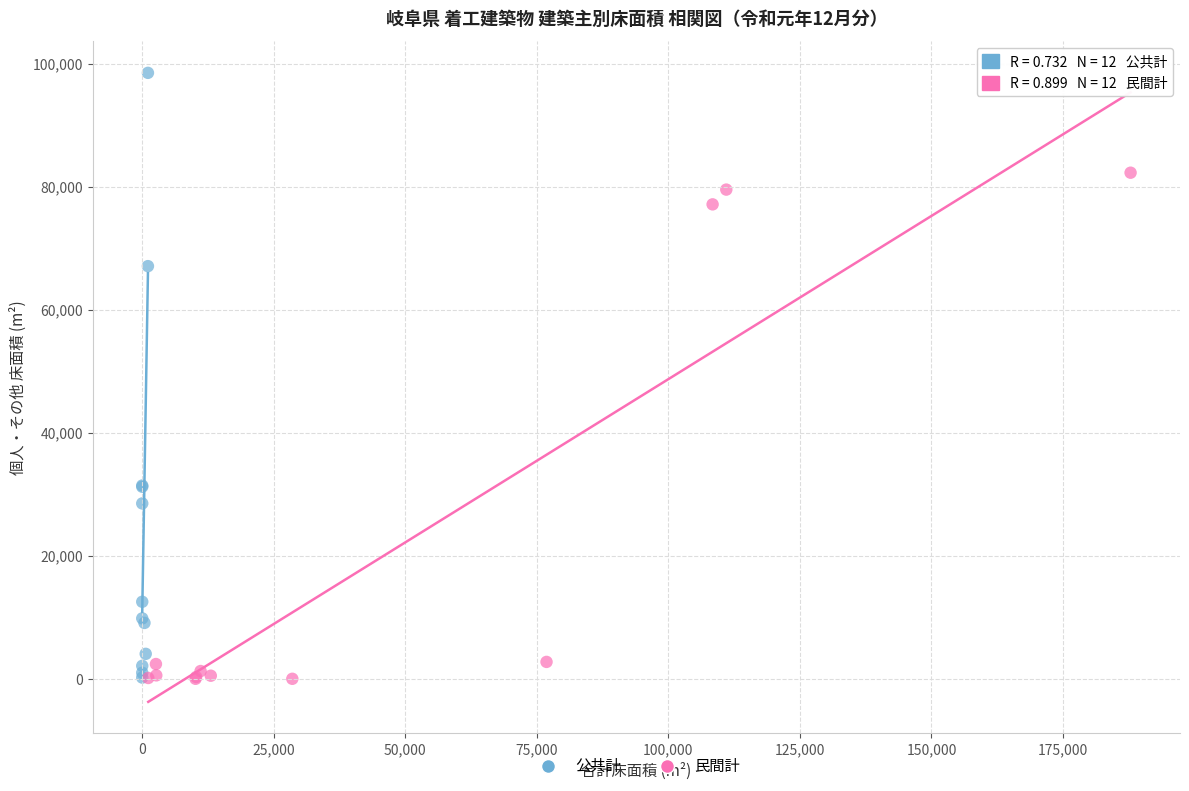

Which series has the widest spread of Y values?

公共計